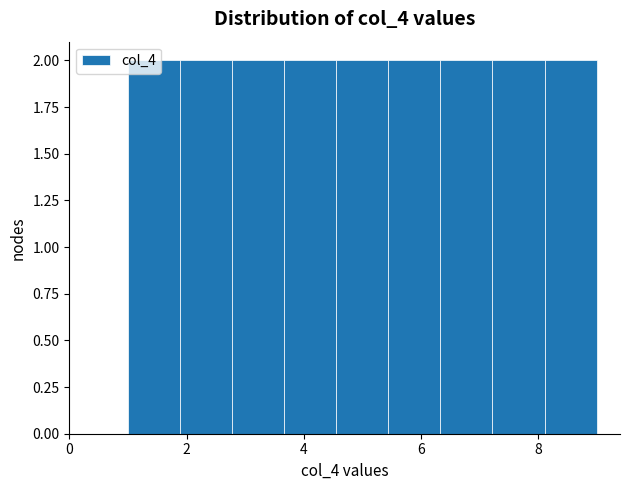

Reading left to right, transcribe this chart: for each bar, give the range it covers on the x-axis and its height. Neither the bar edges nor the heights are printed on the chart, so give them approximately, as read against the axes.

1.0 to 1.8: 2
1.8 to 2.8: 2
2.8 to 3.6: 2
3.6 to 4.6: 2
4.6 to 5.4: 2
5.4 to 6.4: 2
6.4 to 7.2: 2
7.2 to 8.2: 2
8.2 to 9.0: 2